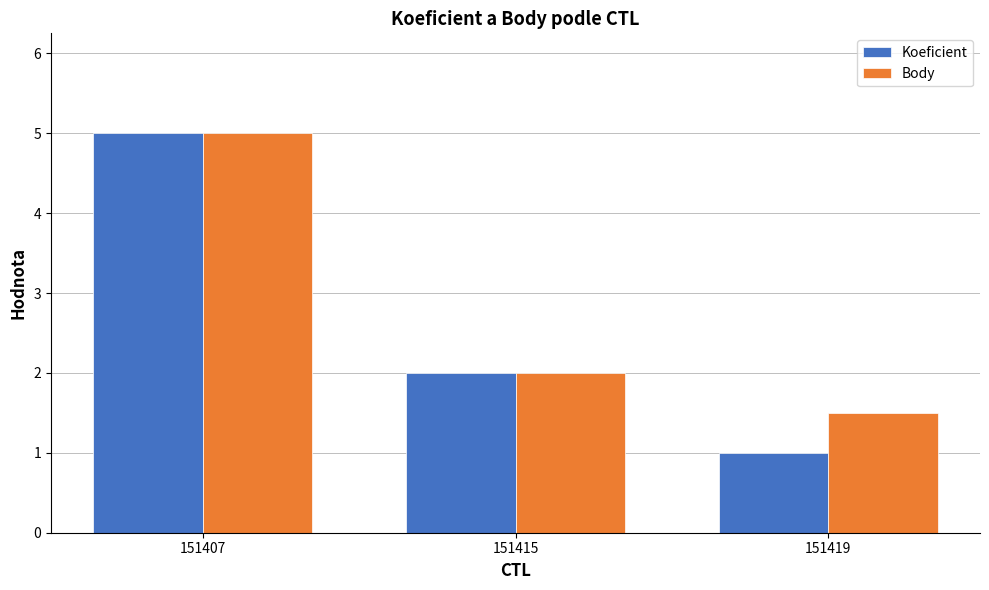

Are the bars grouped side by side (vs. stacked)?

Yes